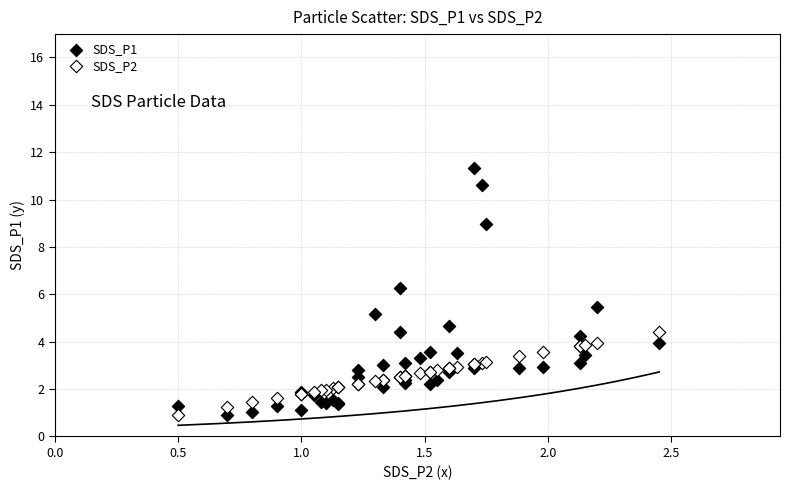

Which series contains the highest Y value?

SDS_P1